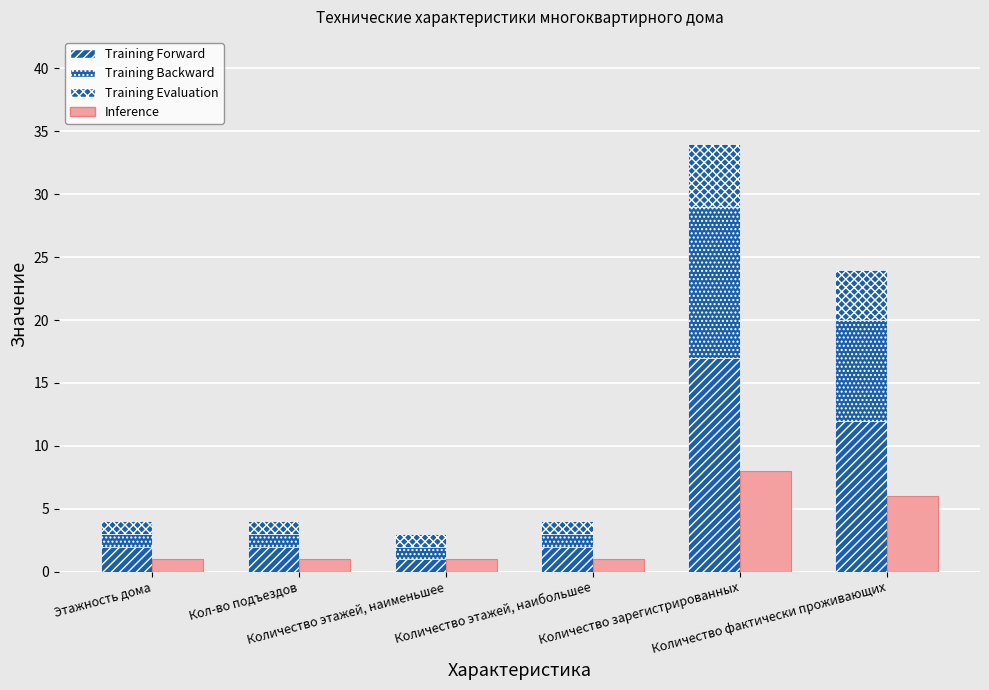

What are all the series names shown in the legend?

Training Forward, Training Backward, Training Evaluation, Inference